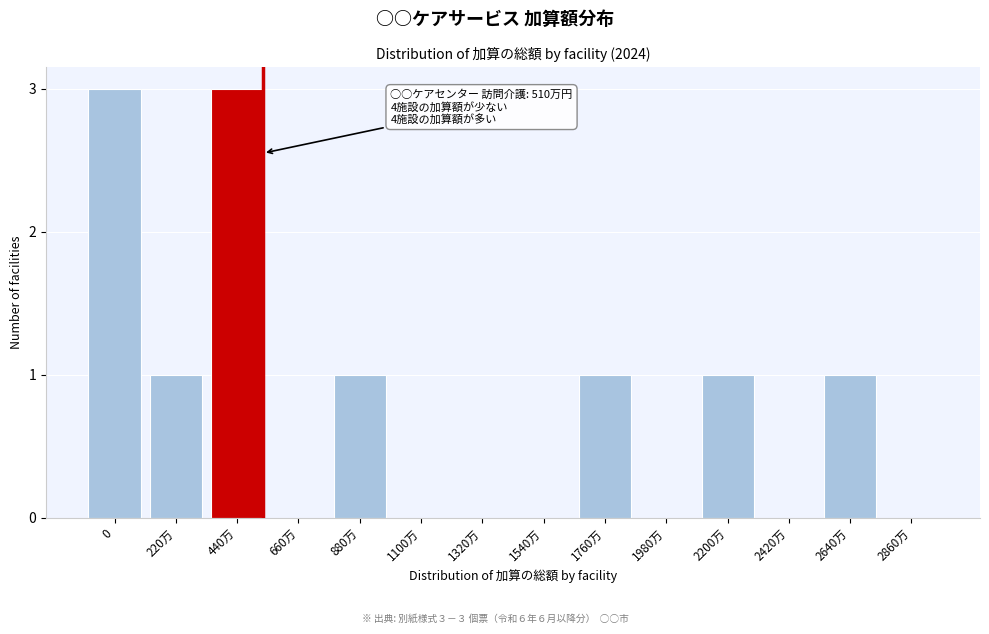

Reading left to right, what are all the values shown in this chart?

0=3	220万=1	440万=3	660万=0	880万=1	1100万=0	1320万=0	1540万=0	1760万=1	1980万=0	2200万=1	2420万=0	2640万=1	2860万=0